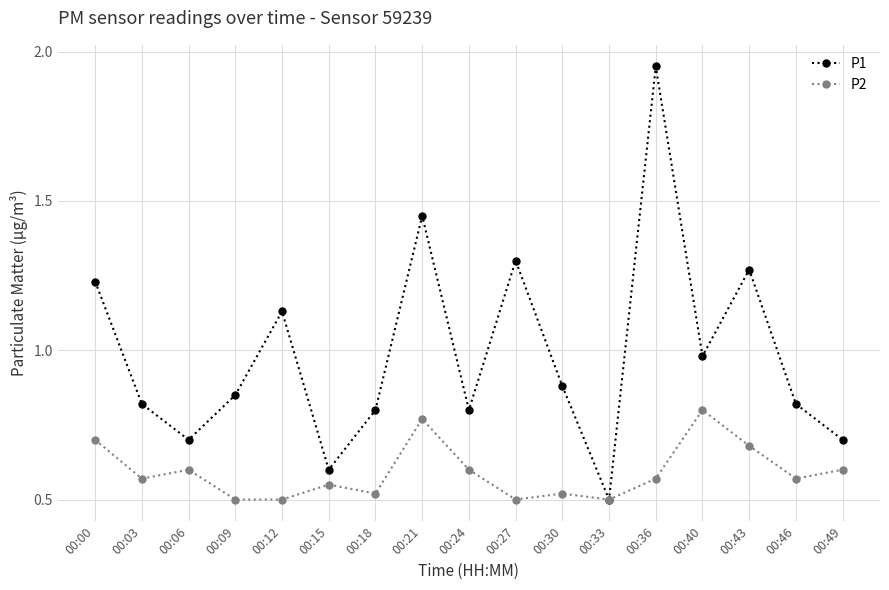

Does the chart display data point markers on the line(s)?

Yes